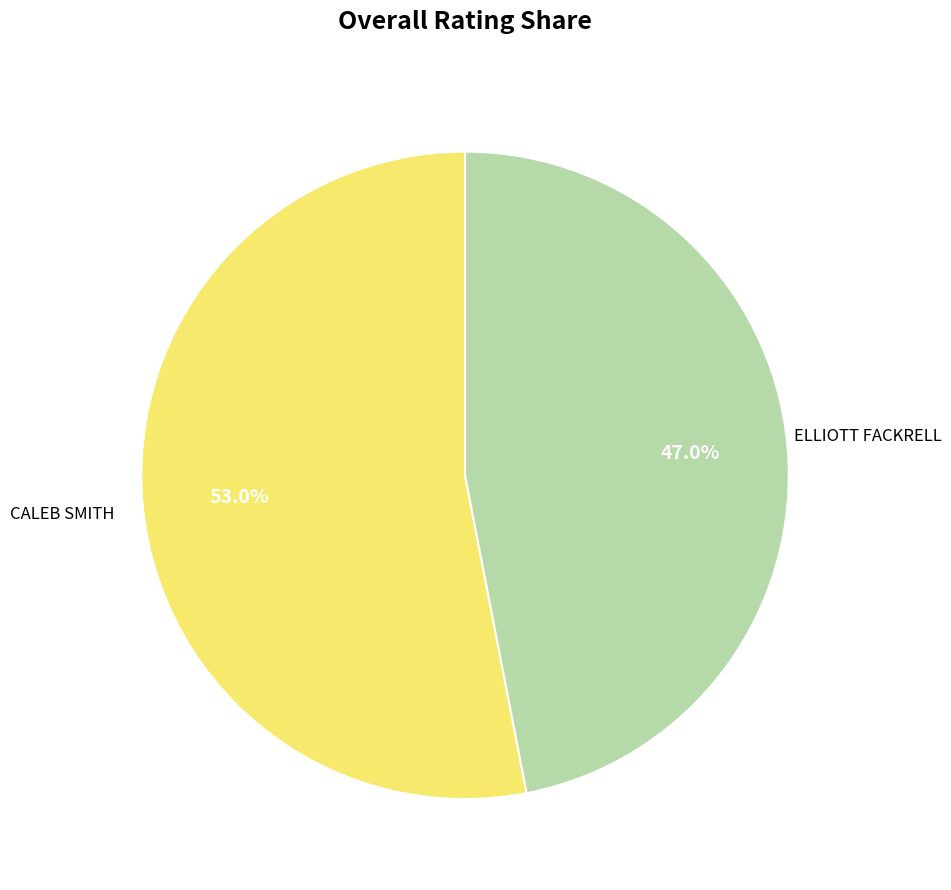

Is there any slice that represents more than half of the pie?

Yes